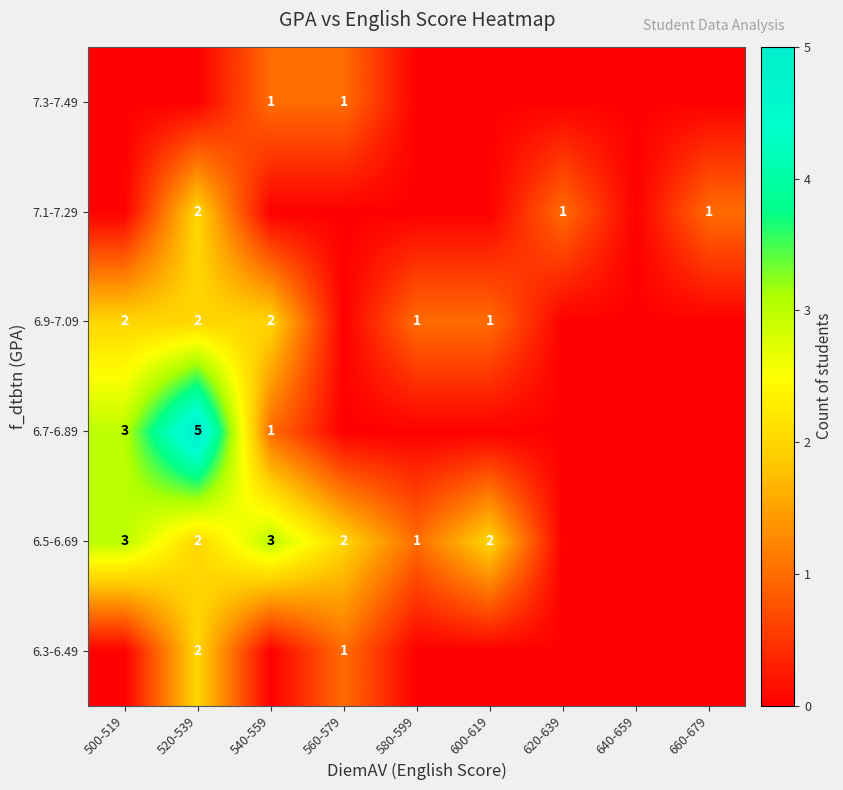

True or false: 6.9-7.09 has a value of 3 at 520-539.

False